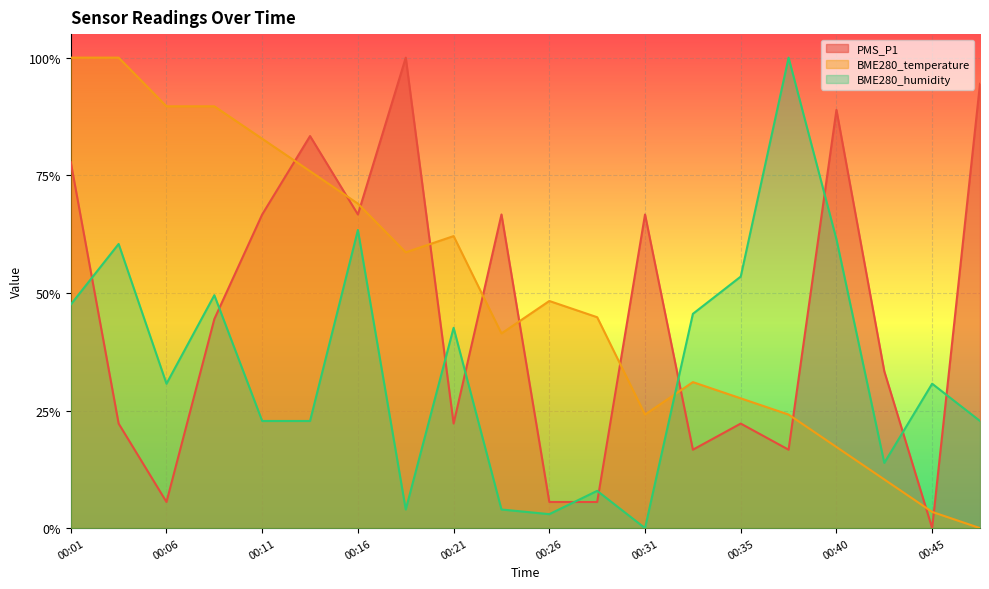

Is it true that BME280_temperature equals 0.9 at 00:06?

True